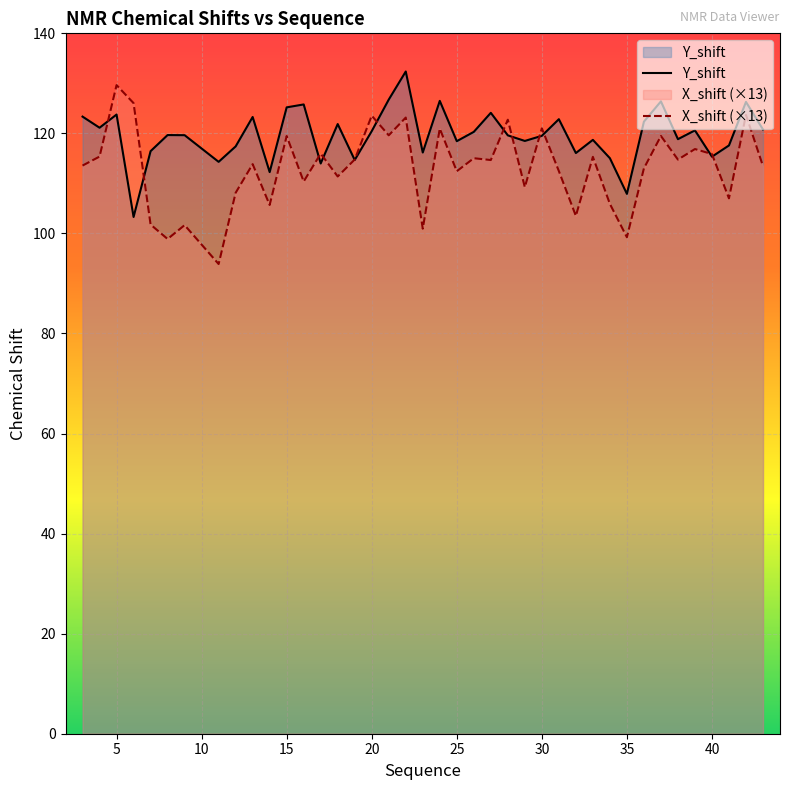

What is the maximum value shown in the chart?

132.4